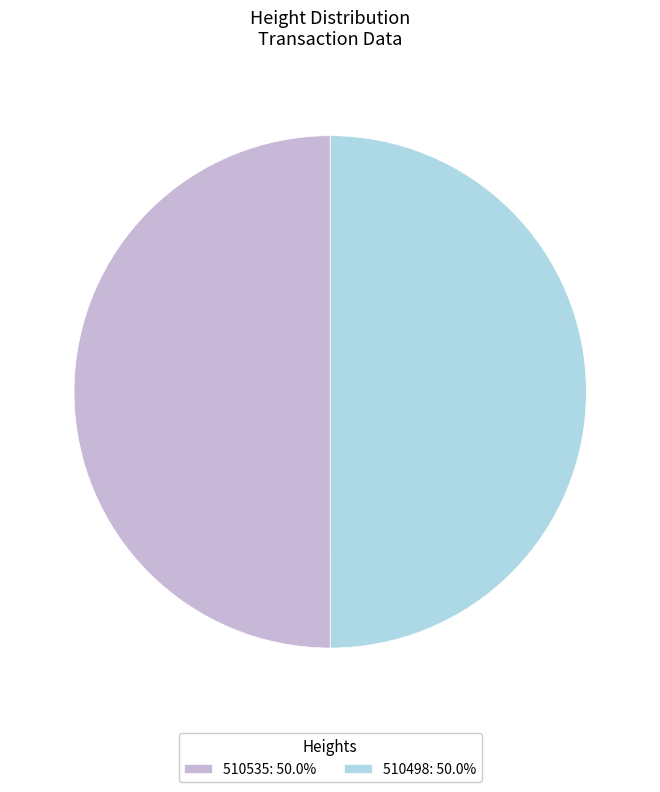

Approximately how many times larger is the value at 510498: 50.0% compared to 510535: 50.0%?

1.0